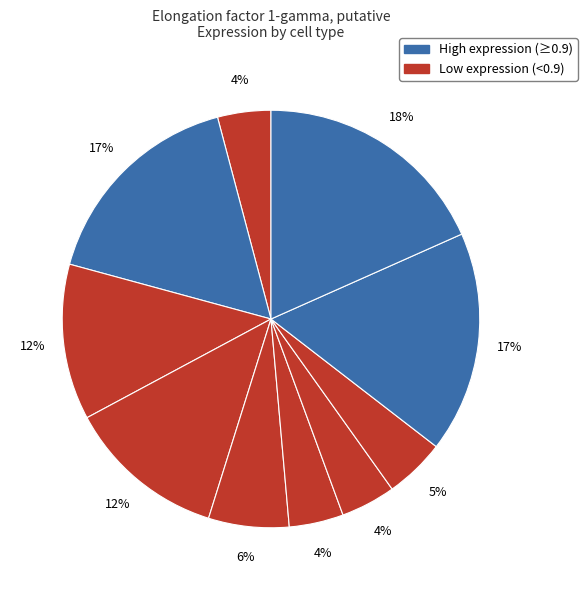

To the nearest percent, what is the difference between the largest and smallest slice percentages?

14%